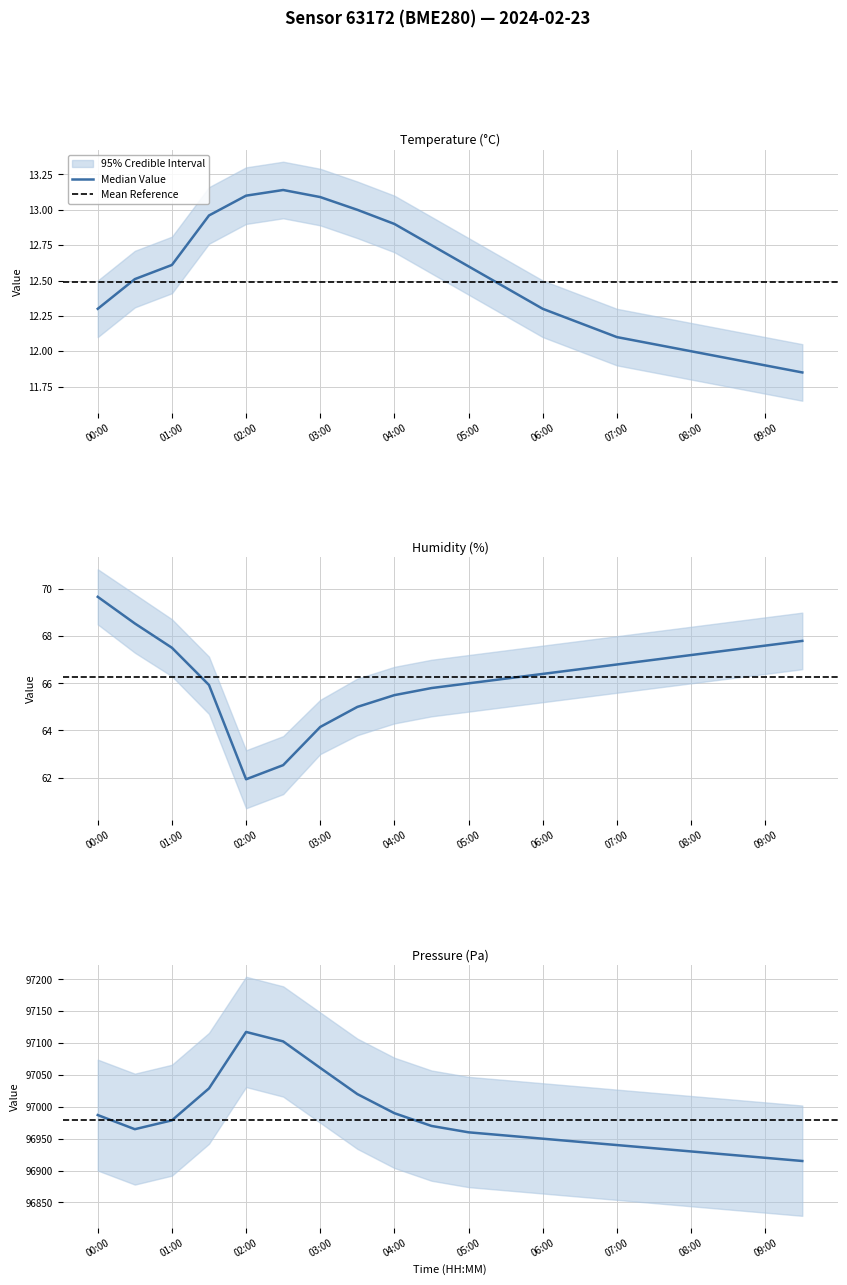

What is the difference between the temperature values at 08:00 and 04:30?

0.8